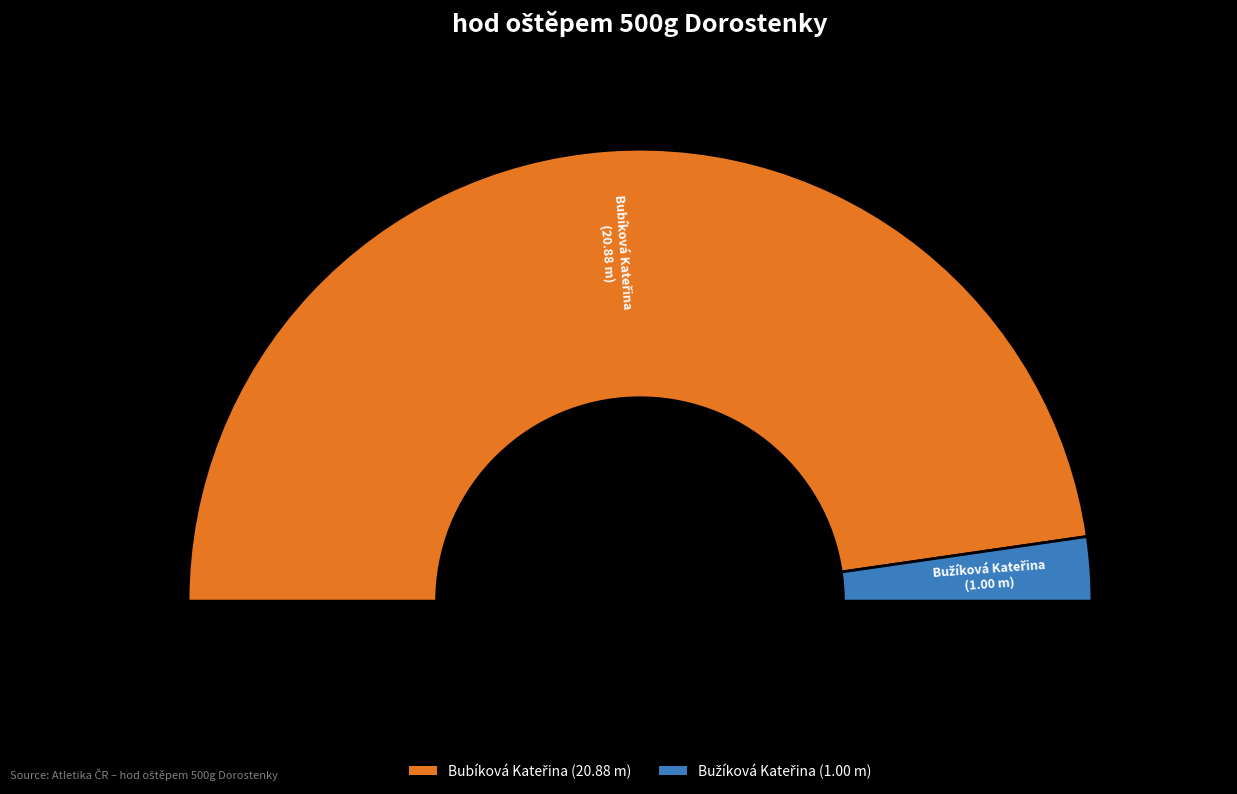

Rank the categories by value from lowest to highest.

Bužíková Kateřina, Bubíková Kateřina